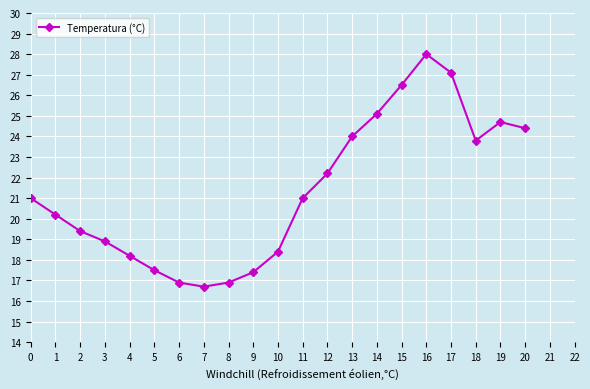

Reading left to right, list all the values displayed in this chart.

21.0	20.2	19.4	18.9	18.2	17.5	16.9	16.7	16.9	17.4	18.4	21.0	22.2	24.0	25.1	26.5	28.0	27.1	23.8	24.7	24.4